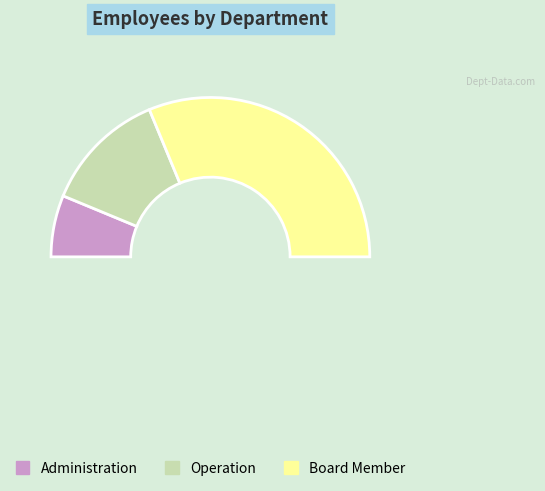

True or false: Administration accounts for 1% of the total.

False